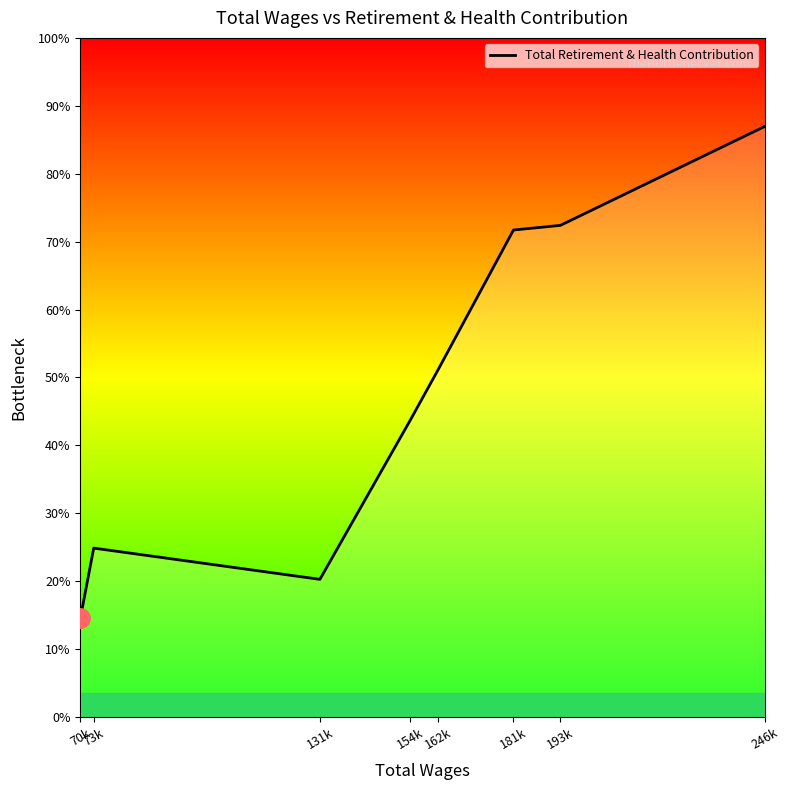

Where does the data first go above 37705?

181k